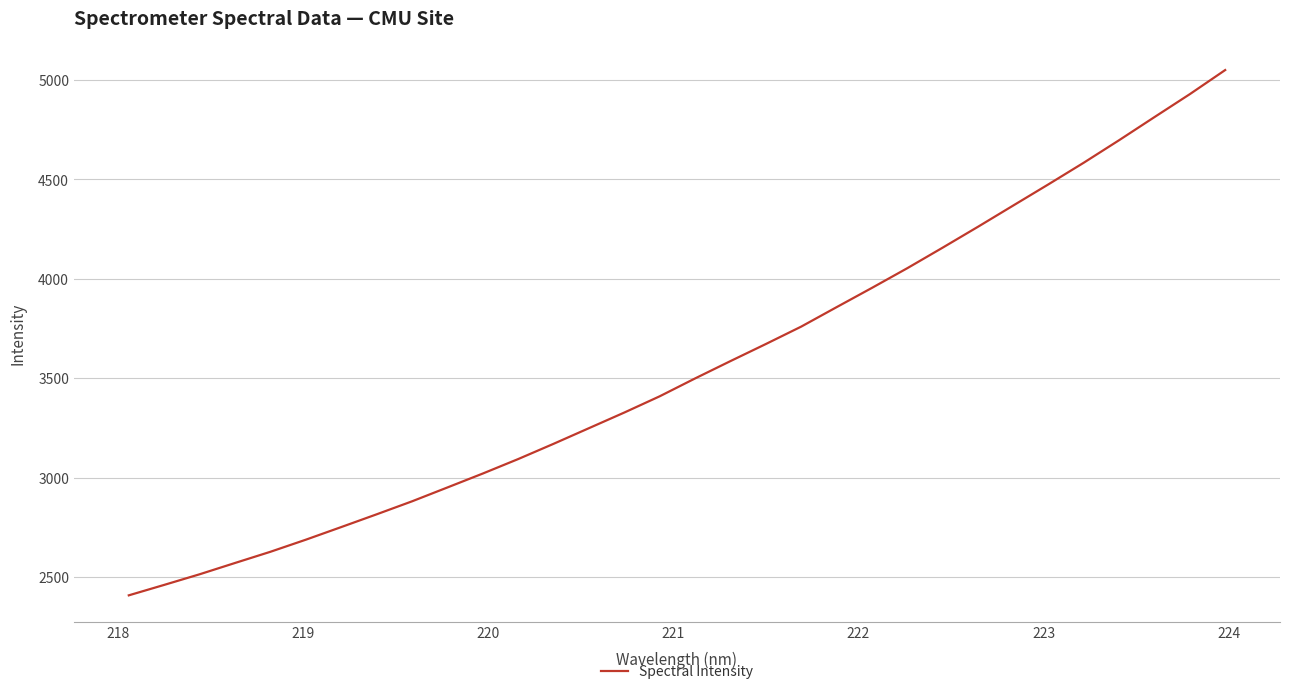

What is the difference between the maximum and minimum values?

2643.1